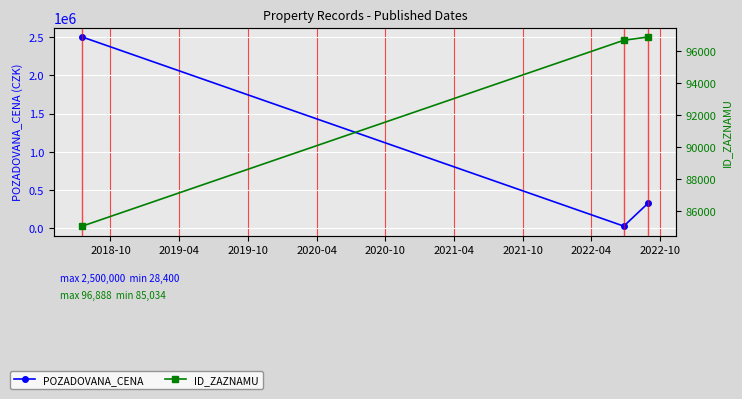

Which series changed the most between 2018-10 and 2019-10?

POZADOVANA_CENA